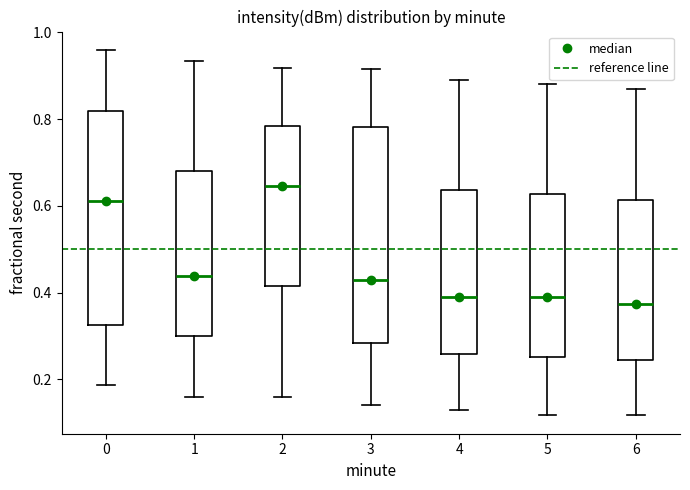

Reading left to right, read every box against the y-axis: the position of its median line, the range the box covers, and the ends of its whiskers. The values are not printed on the chart, so give them approximately, as read against the axis.

0: median 0.62, box 0.32 to 0.82, whiskers 0.18 to 0.96
1: median 0.44, box 0.30 to 0.68, whiskers 0.16 to 0.94
2: median 0.64, box 0.42 to 0.78, whiskers 0.16 to 0.92
3: median 0.42, box 0.28 to 0.78, whiskers 0.14 to 0.92
4: median 0.38, box 0.26 to 0.64, whiskers 0.14 to 0.90
5: median 0.38, box 0.26 to 0.62, whiskers 0.12 to 0.88
6: median 0.38, box 0.24 to 0.62, whiskers 0.12 to 0.86